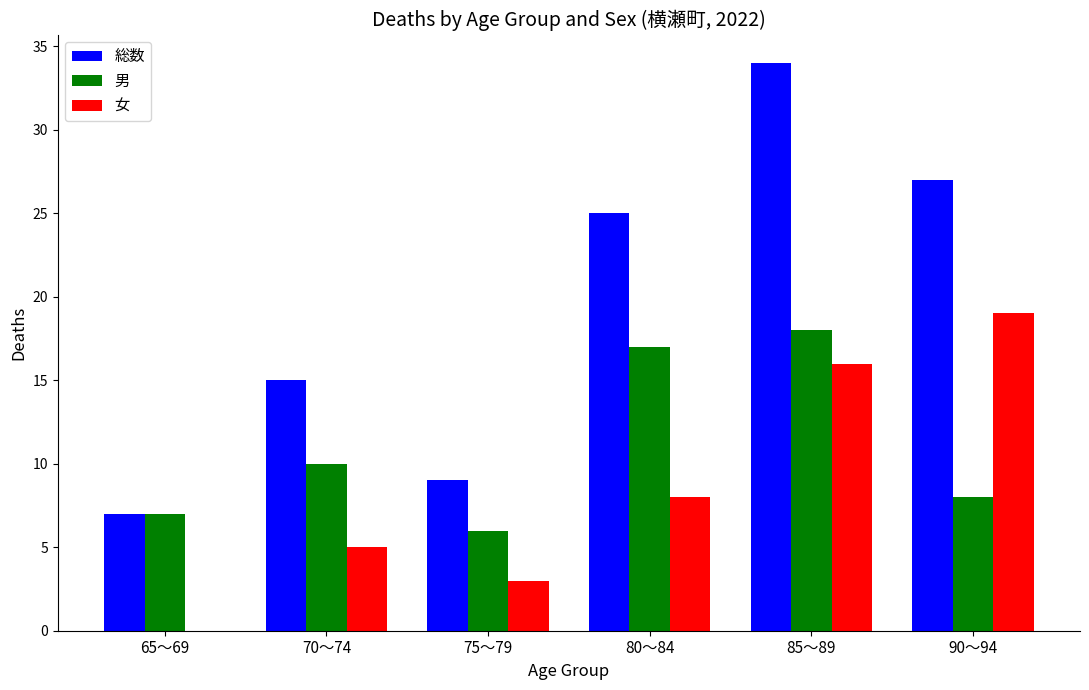

Reading left to right, what are all the values shown in this chart?

総数: 65～69=7	70～74=15	75～79=9	80～84=25	85～89=34	90～94=27
男: 65～69=7	70～74=10	75～79=6	80～84=17	85～89=18	90～94=8
女: 65～69=0	70～74=5	75～79=3	80～84=8	85～89=16	90～94=19